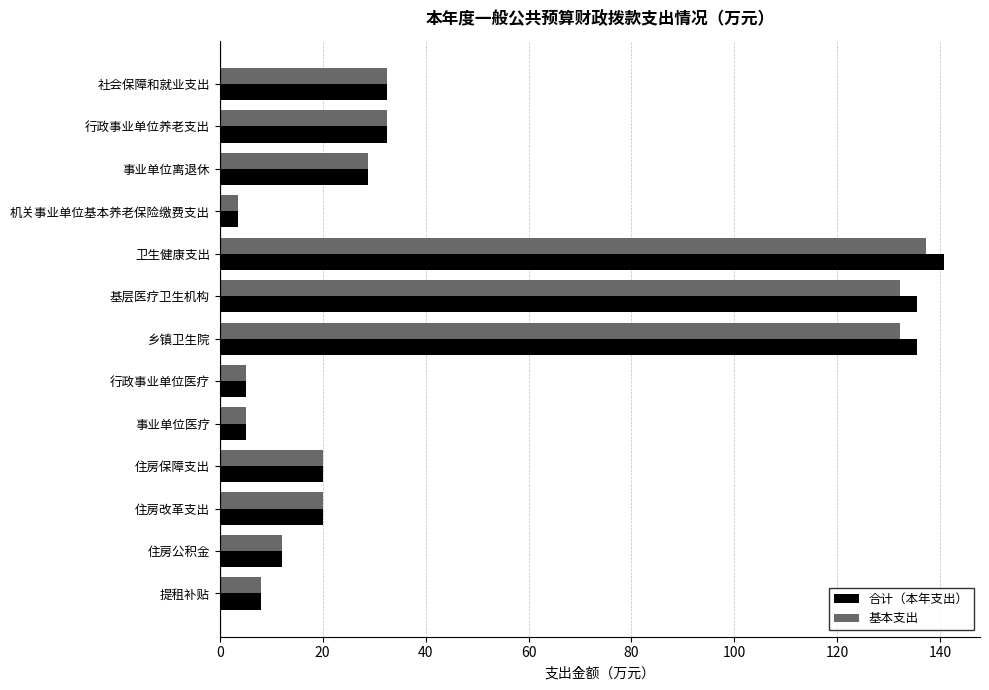

The 合计（本年支出） series shows 12.2 at 住房公积金. True or false?

True